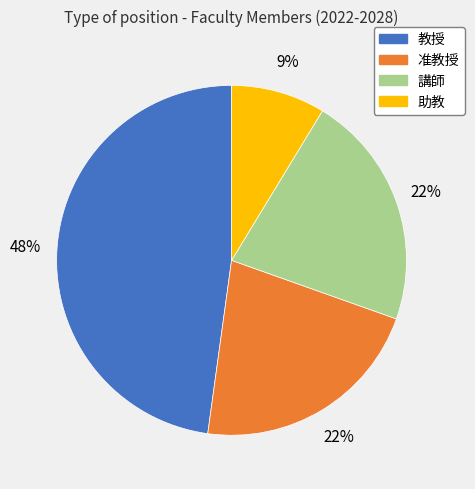

Is there any slice that represents more than half of the pie?

No